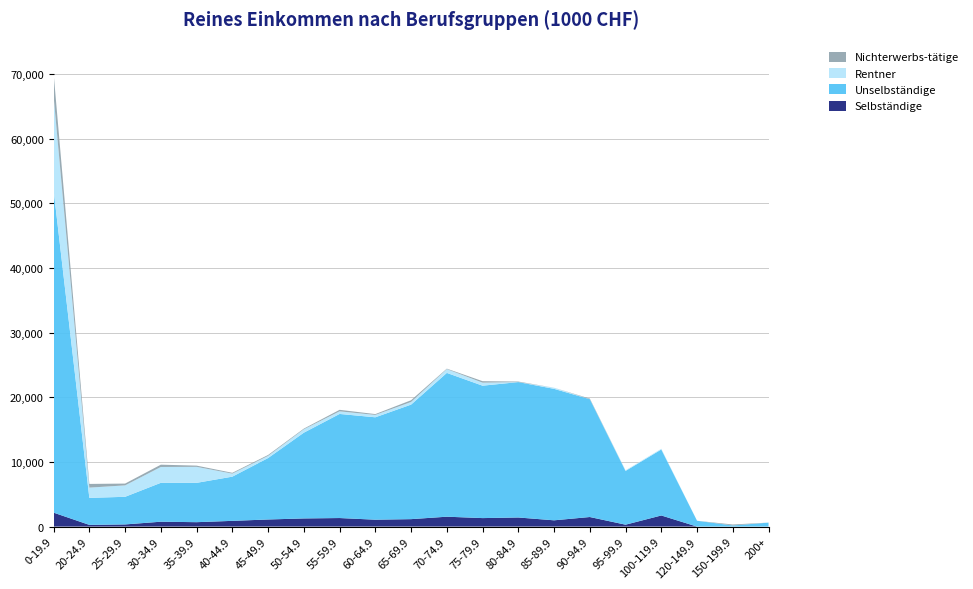

Reading left to right, what are all the values shown in this chart?

Selbständige: 0-19.9=2156.4	20-24.9=264.0	25-29.9=334.1	30-34.9=754.8	35-39.9=681.4	40-44.9=886.1	45-49.9=1098.1	50-54.9=1261.0	55-59.9=1322.2	60-64.9=1065.6	65-69.9=1151.4	70-74.9=1529.3	75-79.9=1314.0	80-84.9=1407.1	85-89.9=969.9	90-94.9=1480.6	95-99.9=294.3	100-119.9=1719.2	120-149.9=0.0	150-199.9=0.0	200+=0.0
Unselbständige: 0-19.9=49891.8	20-24.9=4178.3	25-29.9=4271.8	30-34.9=6016.0	35-39.9=6082.9	40-44.9=6837.4	45-49.9=9504.5	50-54.9=13261.6	55-59.9=16098.0	60-64.9=15837.1	65-69.9=17713.3	70-74.9=22238.0	75-79.9=20476.9	80-84.9=20939.5	85-89.9=20332.3	90-94.9=18223.7	95-99.9=8314.7	100-119.9=10206.5	120-149.9=898.7	150-199.9=171.7	200+=615.5
Rentner: 0-19.9=14527.3	20-24.9=1583.9	25-29.9=1767.0	30-34.9=2448.1	35-39.9=2476.2	40-44.9=466.8	45-49.9=332.1	50-54.9=523.6	55-59.9=404.9	60-64.9=365.6	65-69.9=408.3	70-74.9=582.8	75-79.9=467.3	80-84.9=0.0	85-89.9=171.6	90-94.9=0.0	95-99.9=95.1	100-119.9=106.8	120-149.9=0.0	150-199.9=0.0	200+=0.0
Nichterwerbs-tätige: 0-19.9=3539.0	20-24.9=572.2	25-29.9=277.7	30-34.9=355.2	35-39.9=188.0	40-44.9=127.5	45-49.9=138.7	50-54.9=104.1	55-59.9=231.5	60-64.9=128.2	65-69.9=267.5	70-74.9=74.7	75-79.9=229.4	80-84.9=82.9	85-89.9=0.0	90-94.9=92.7	95-99.9=0.0	100-119.9=0.0	120-149.9=0.0	150-199.9=153.0	200+=0.0